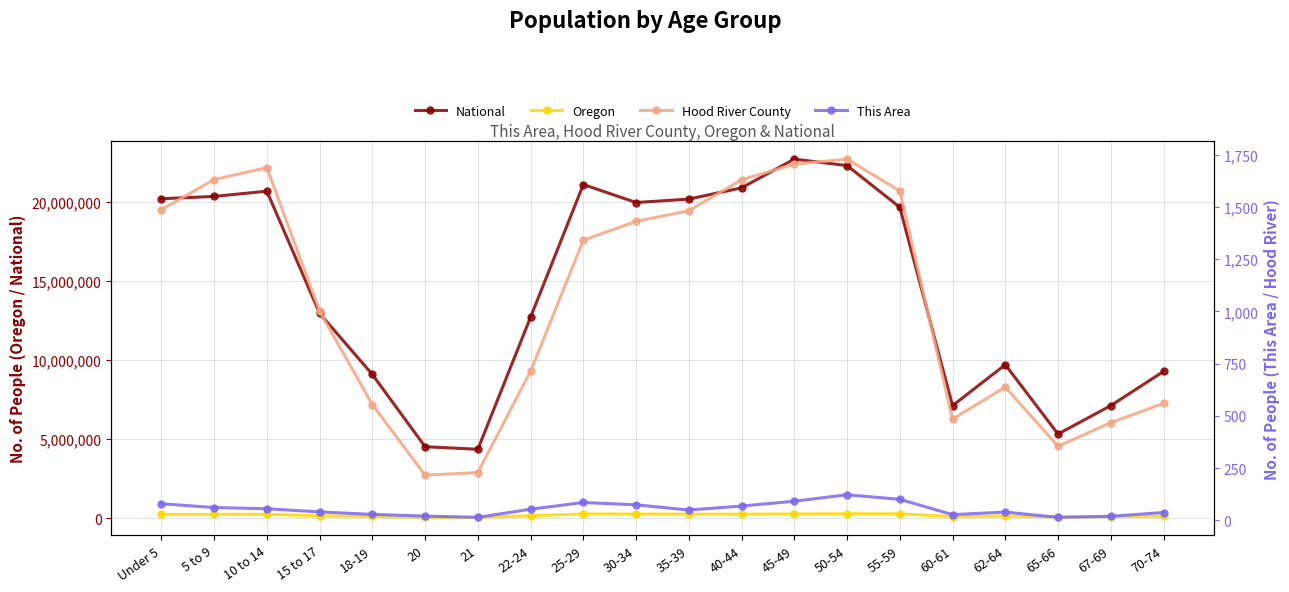

At which label does National first exceed 19664805?

Under 5